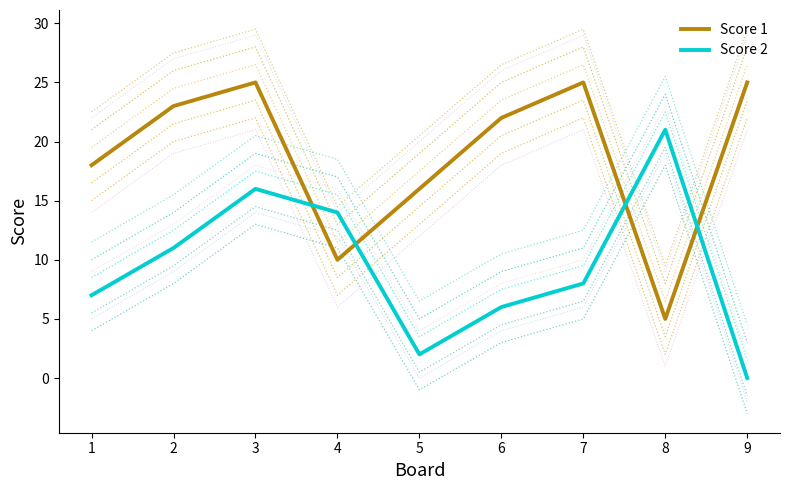

Does the chart display data point markers on the line(s)?

No